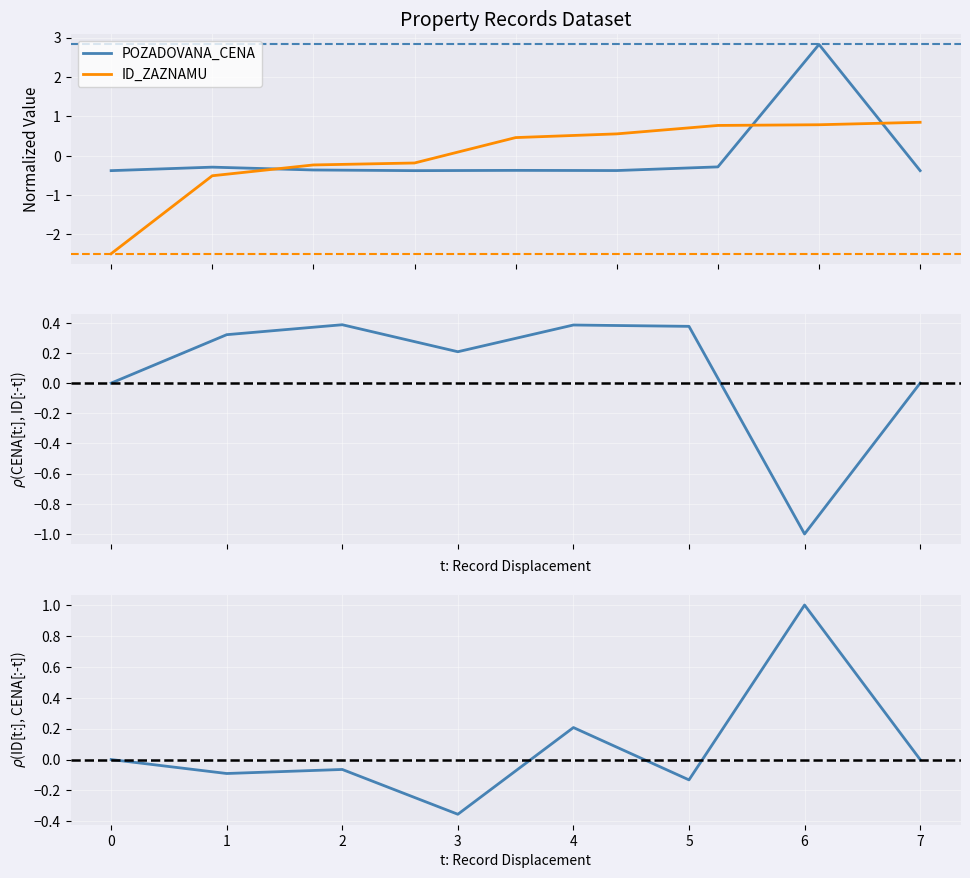

The value of POZADOVANA_CENA at 2018-05-23 is -0.2. True or false?

False